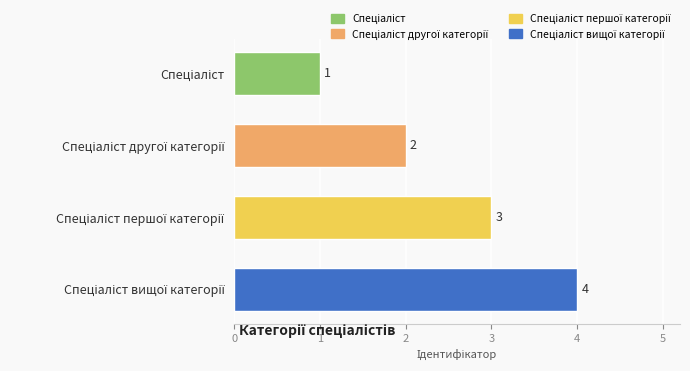

Count the values in the range 2 to 4.

3